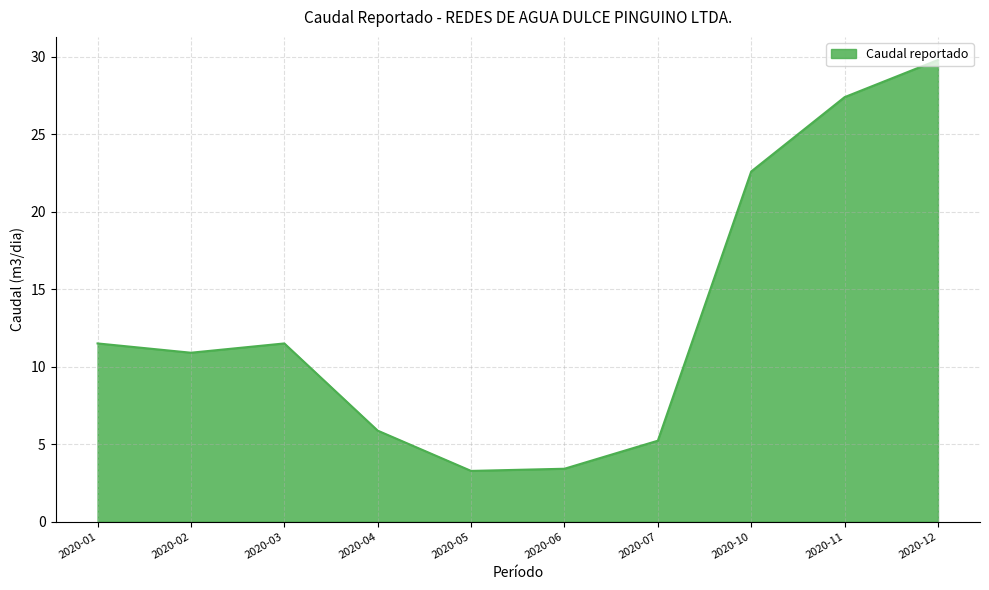

What is the difference between the values at 2020-05 and 2020-06?

0.1